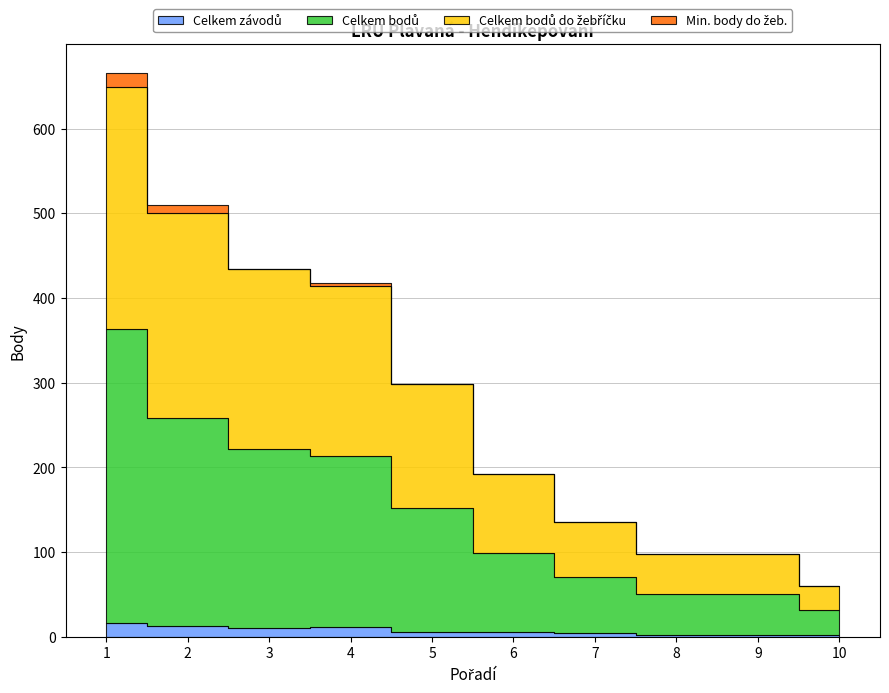

Rank the series by their maximum value, from highest to lowest.

Celkem bodů, Celkem bodů do žebříčku, Min. body do žeb., Celkem závodů